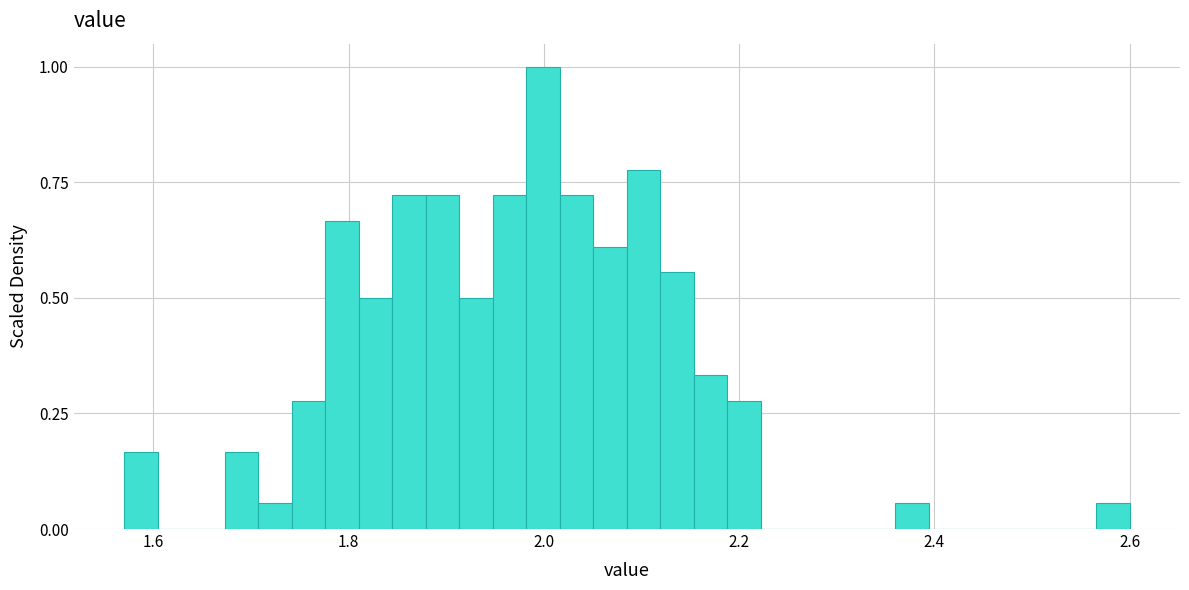

Around what value on the x-axis is the tallest bar? Give the approximate position of its centre, as read against the axis.

2.00